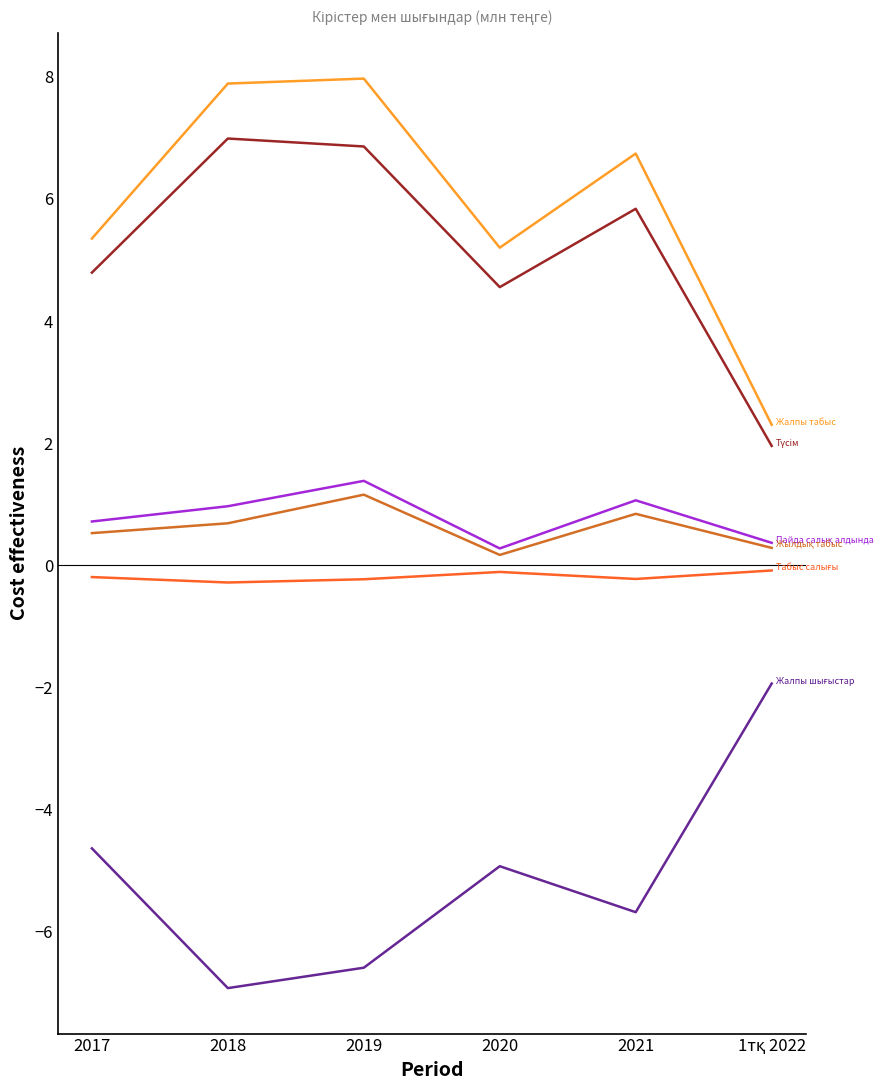

How many distinct data groups are displayed?

6